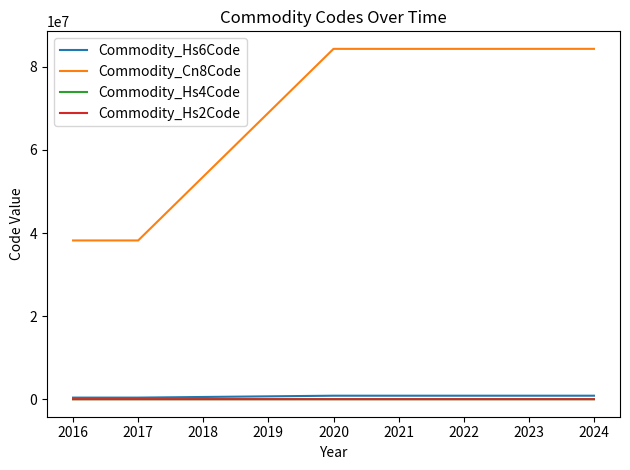

Which series has the largest range (max minus min)?

Commodity_Cn8Code